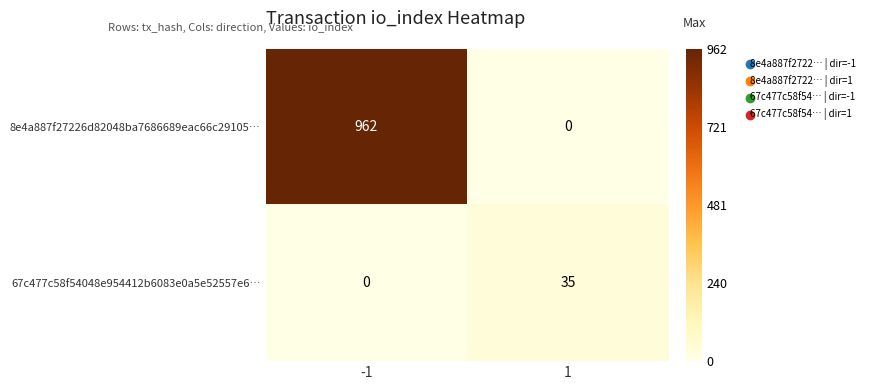

The 67c477c58f54048e954412b6083e0a5e52557e6… series shows 35 at 1. True or false?

True